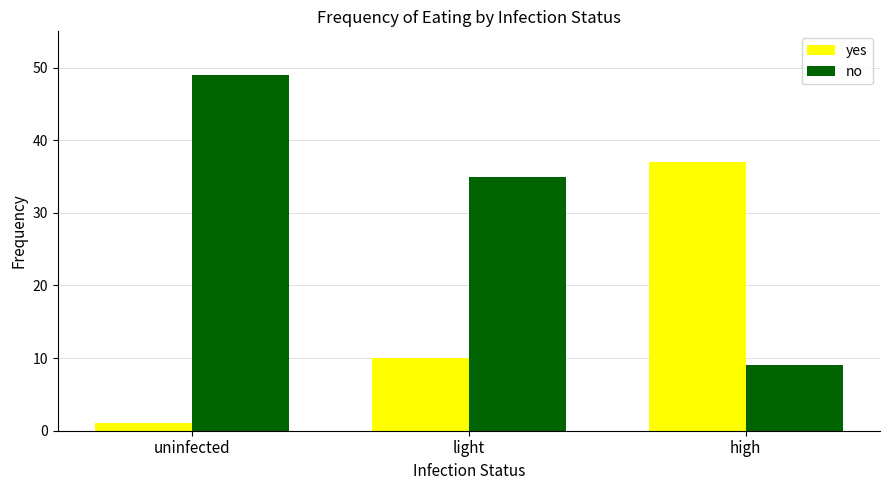

Rank the series by their average value, from highest to lowest.

no, yes